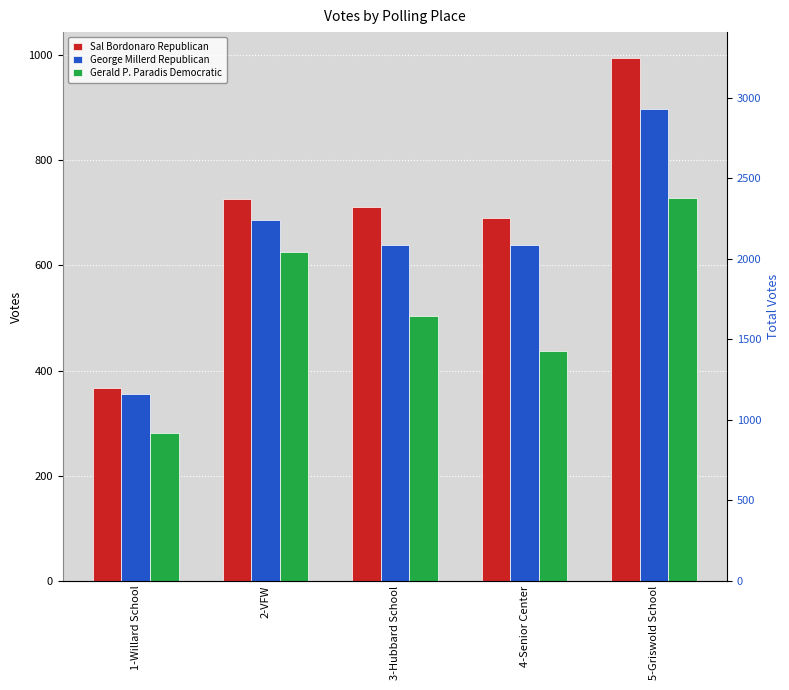

How many data points in Sal Bordonaro Republican are above 711?

2